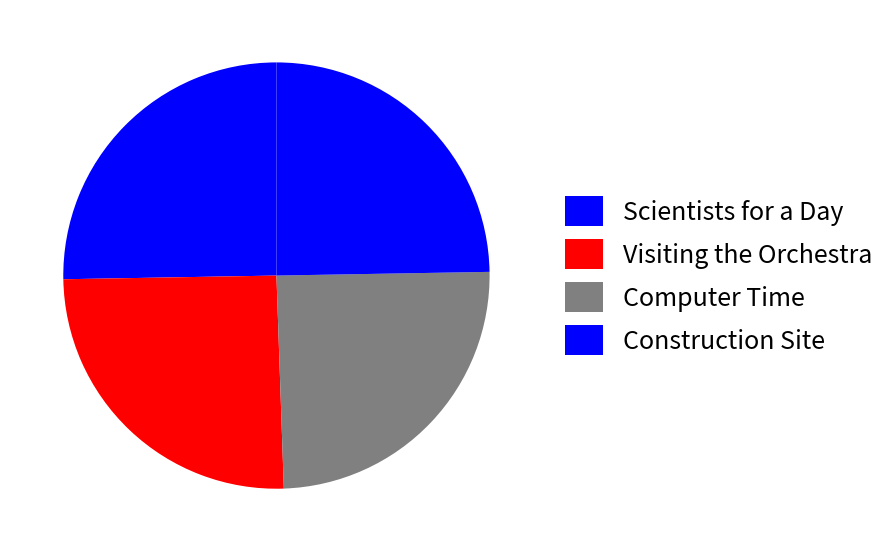

Is there any slice that represents more than half of the pie?

No